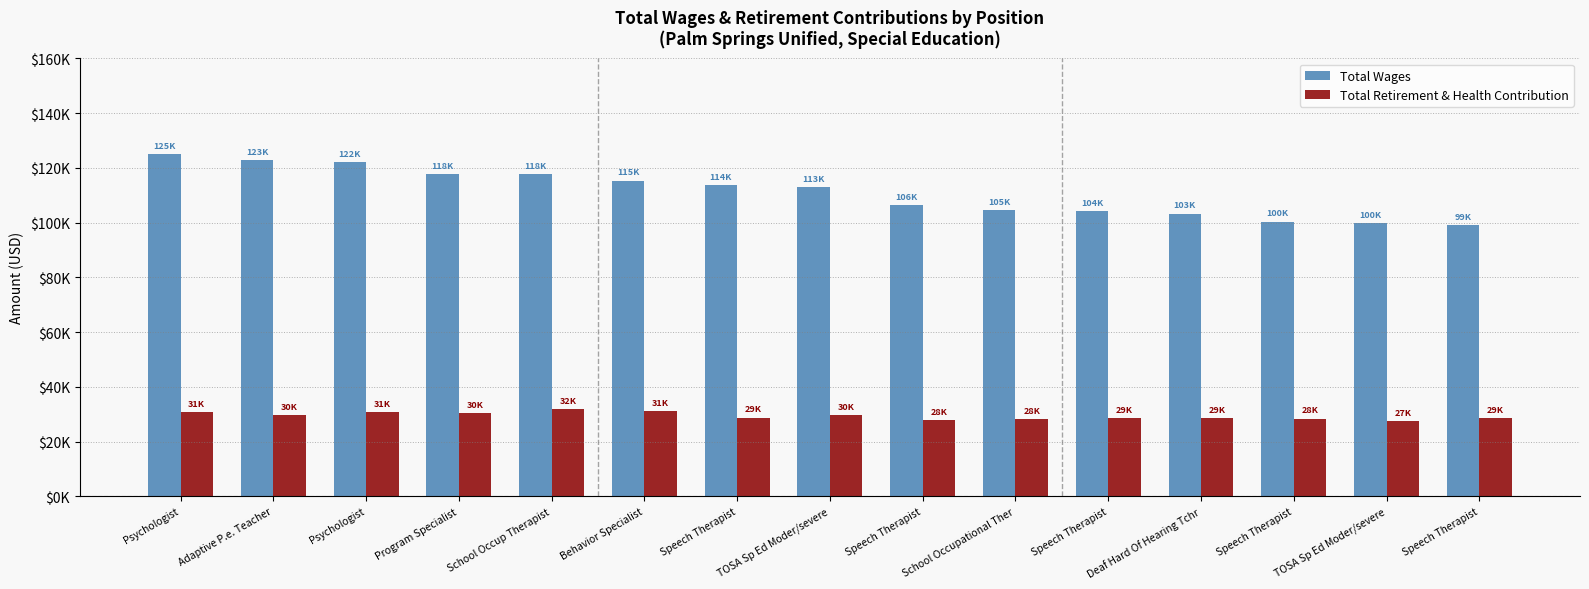

What is the difference between the Total Wages values at School Occup Therapist and Speech Therapist?

13691